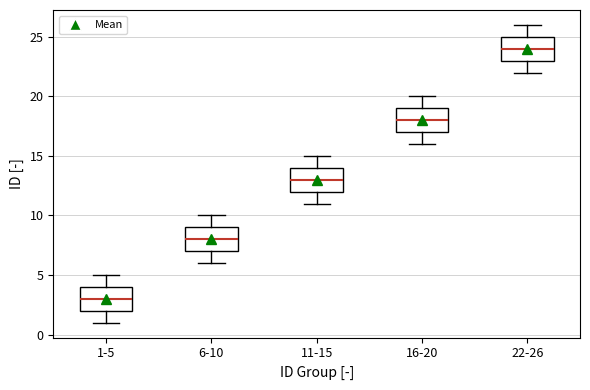

Where is the lower edge of the box for 1-5 on the y-axis? The values are not printed on the chart, so give them approximately, as read against the axis.

2